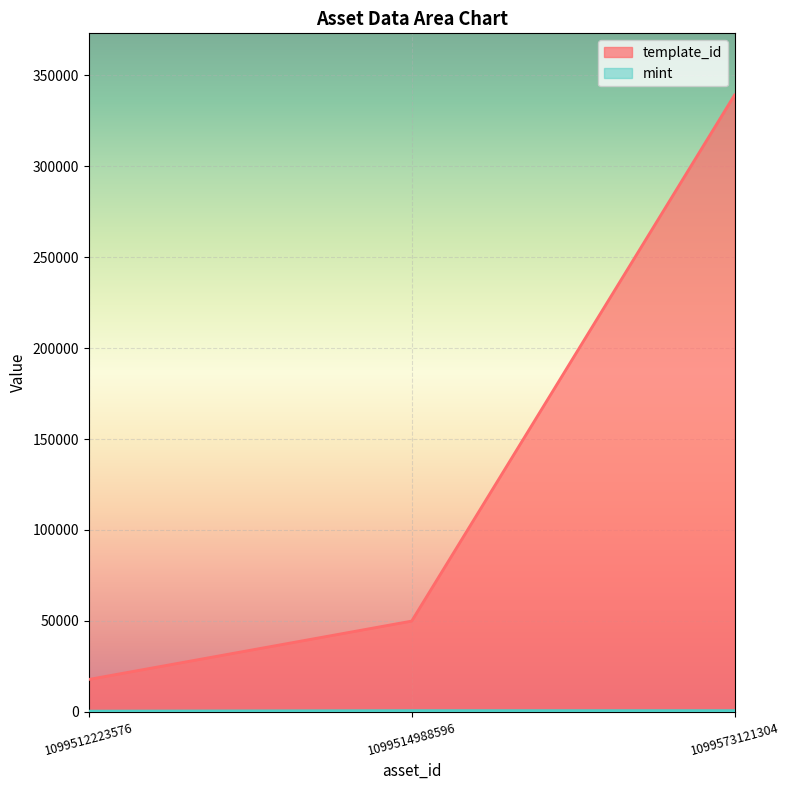

Is it true that mint equals 1030 at 1099514988596?

False